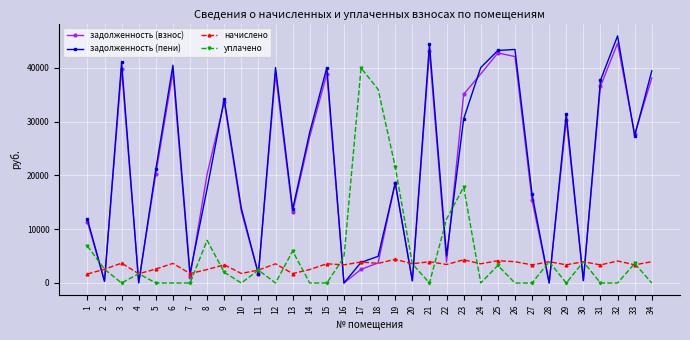

Rank the series at 26 from lowest to highest value.

уплачено, начислено, задолженность (взнос), задолженность (пени)